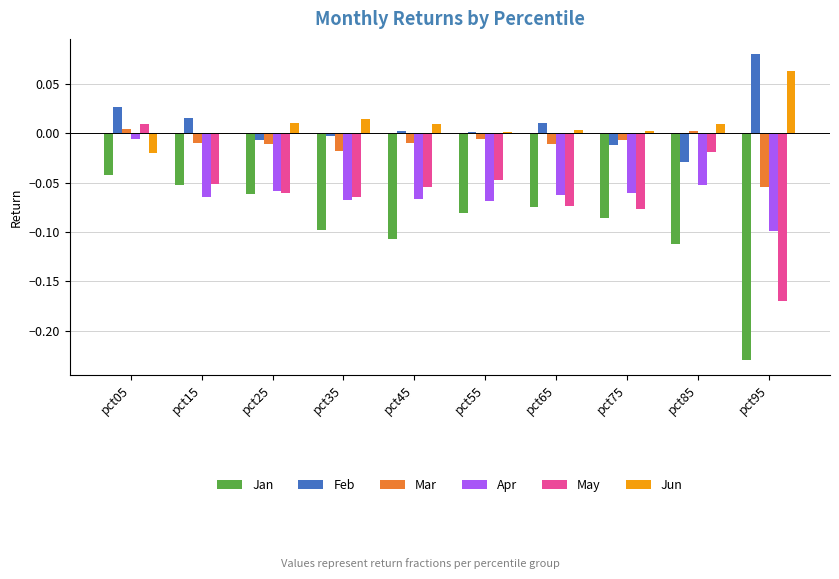

What are all the series names shown in the legend?

Jan, Feb, Mar, Apr, May, Jun